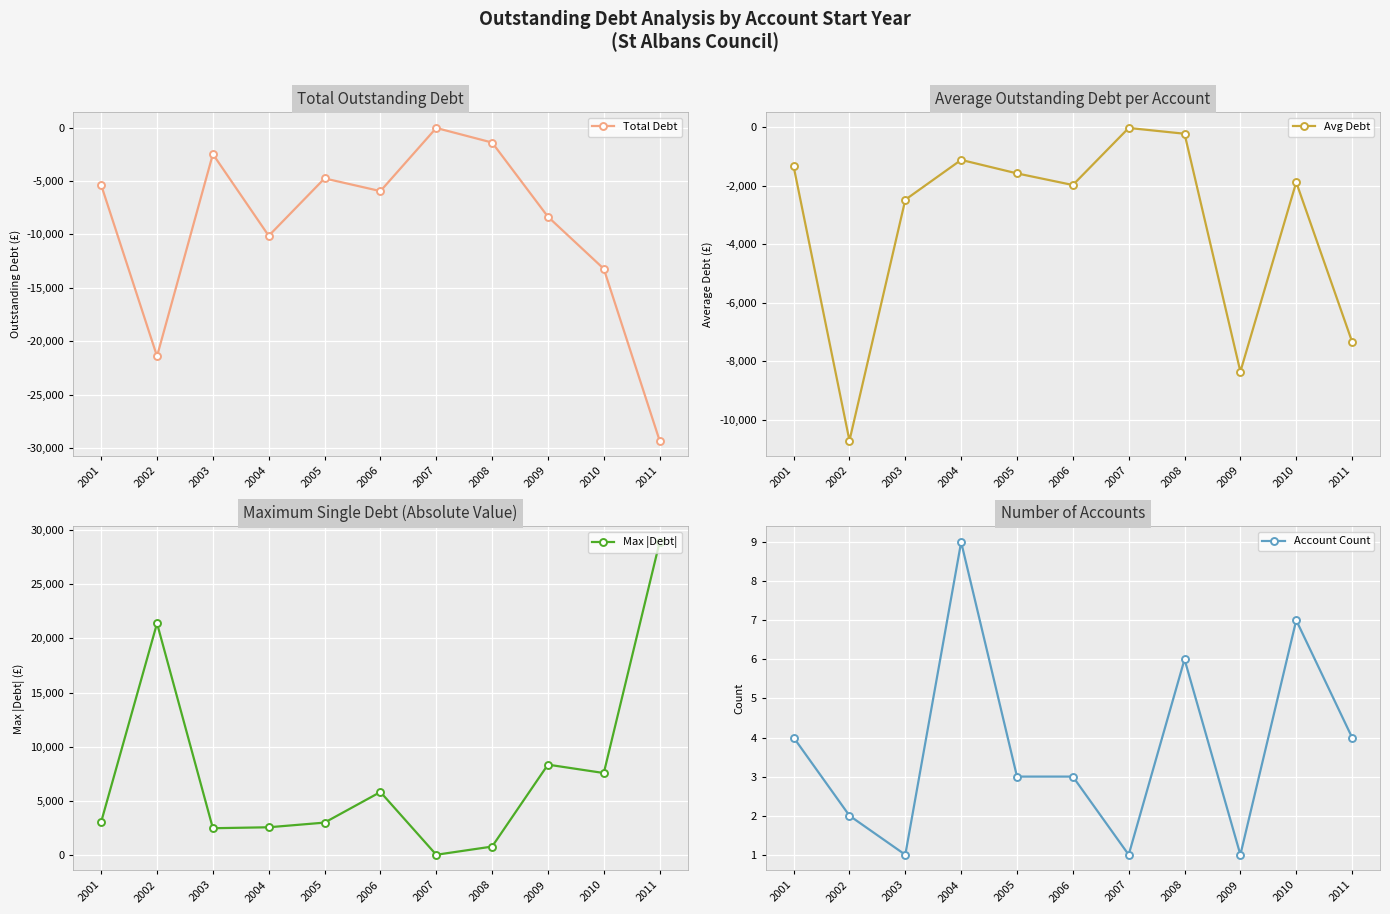

Between 2003 and 2006, which series saw the biggest shift?

Total Debt